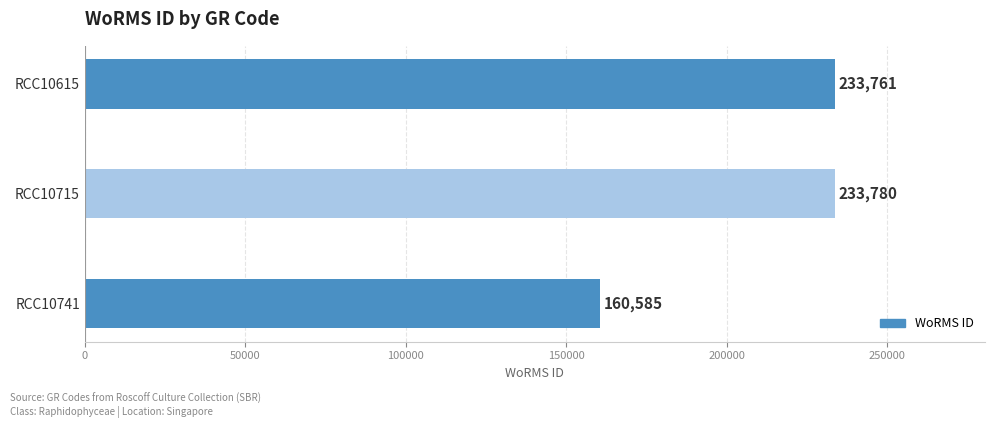

Reading top to bottom, extract all data points from this chart.

233761	233780	160585